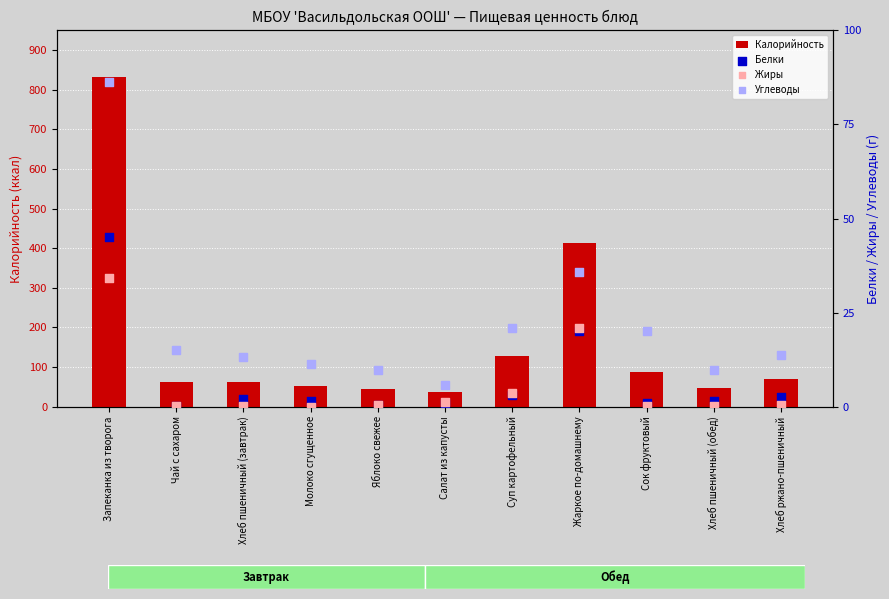

What are all the series names shown in the legend?

Калорийность, Белки, Жиры, Углеводы